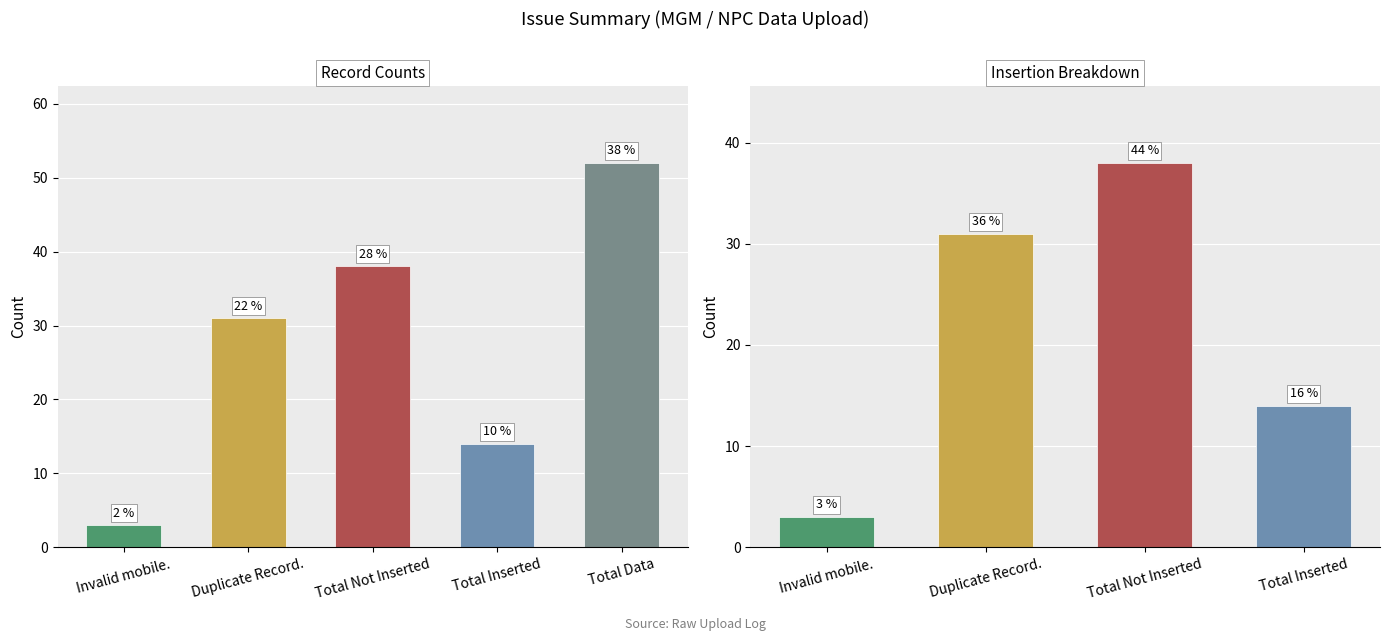

How many data points are above 31?

1